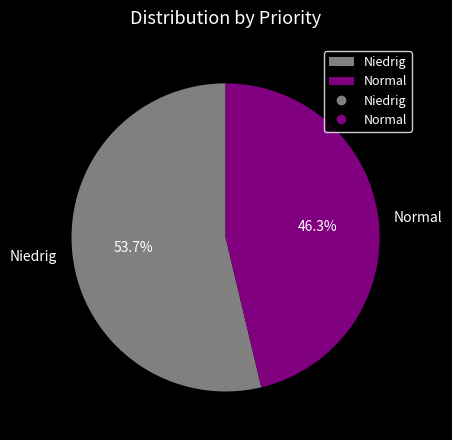

What percentage is NOT represented by Niedrig?

46.3%